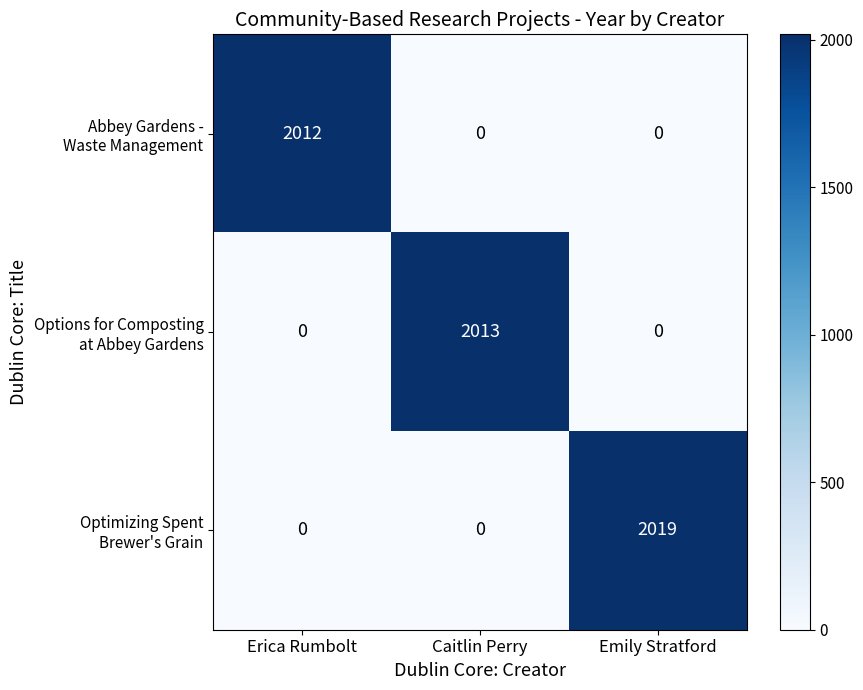

What is the total value across all series at Erica Rumbolt?

2012